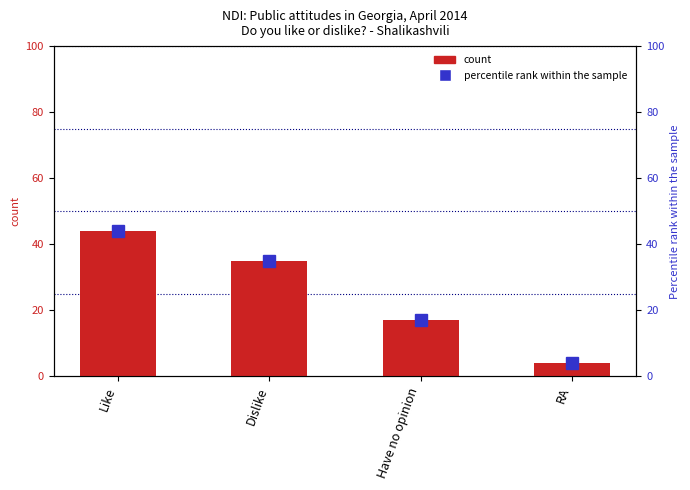

Which category has the highest value across all series?

Like